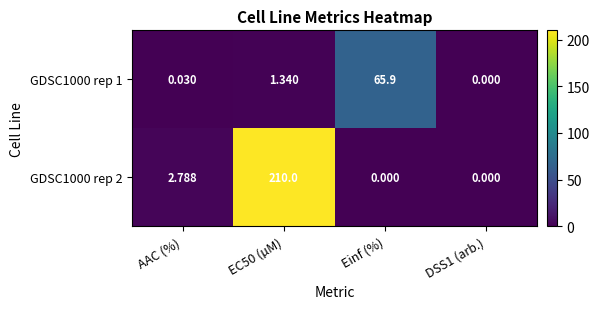

How many distinct data groups are displayed?

2